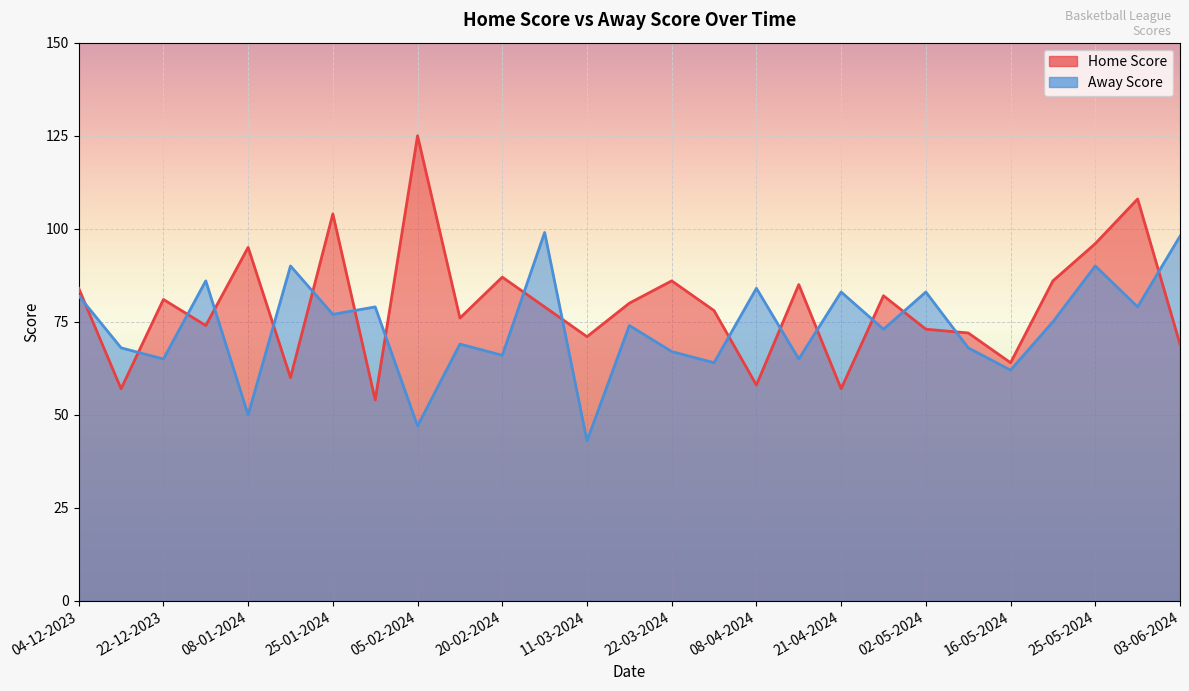

What is the approximate value of Home Score at 18-04-2024, to the nearest 5?

85